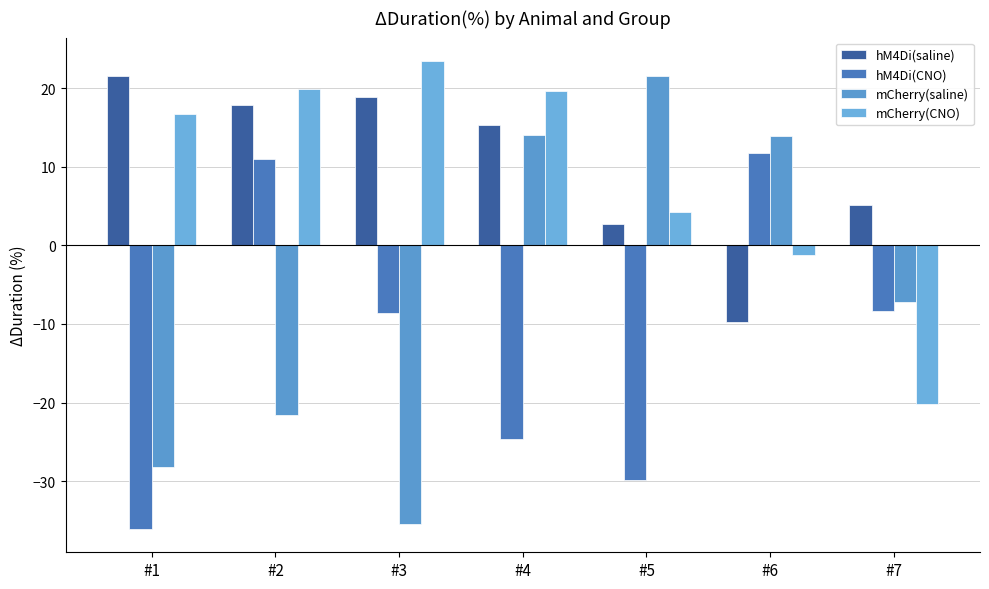

At #2, list the series in order from largest to smallest.

mCherry(CNO), hM4Di(saline), hM4Di(CNO), mCherry(saline)